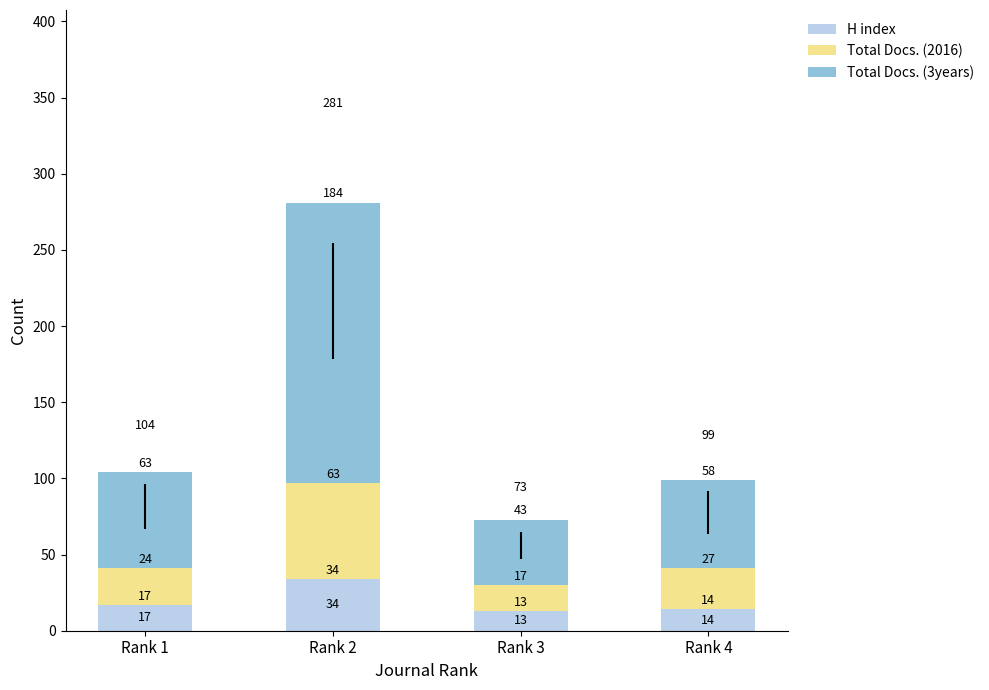

Where is H index nearest to the value 23?

Rank 1